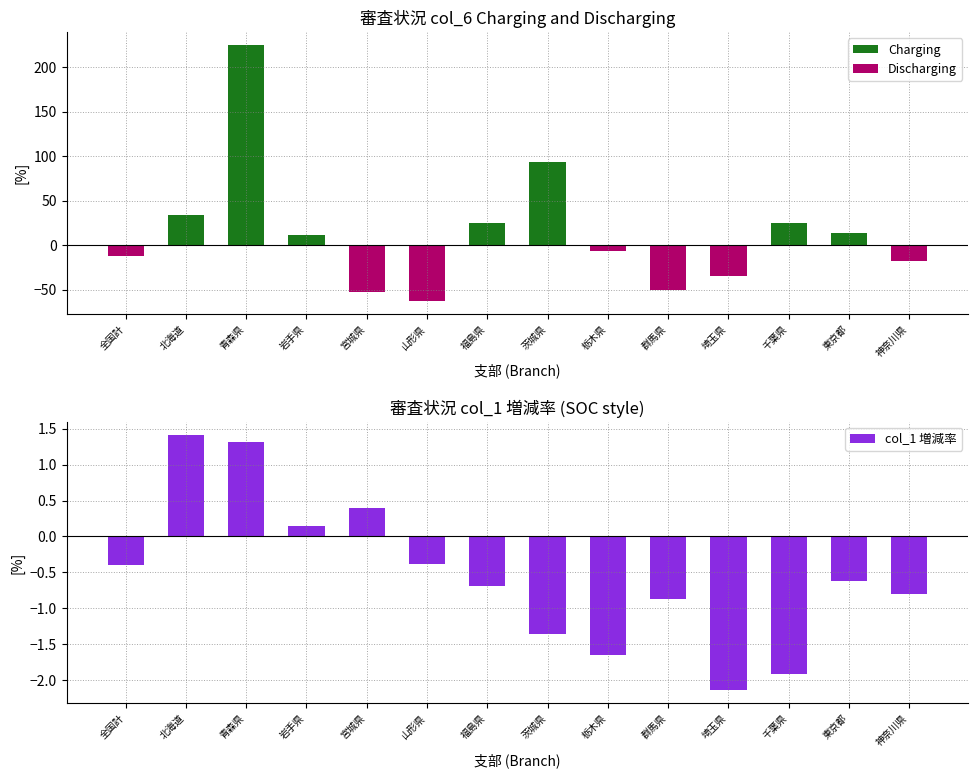

How many data points in Charging are less than 11?

7